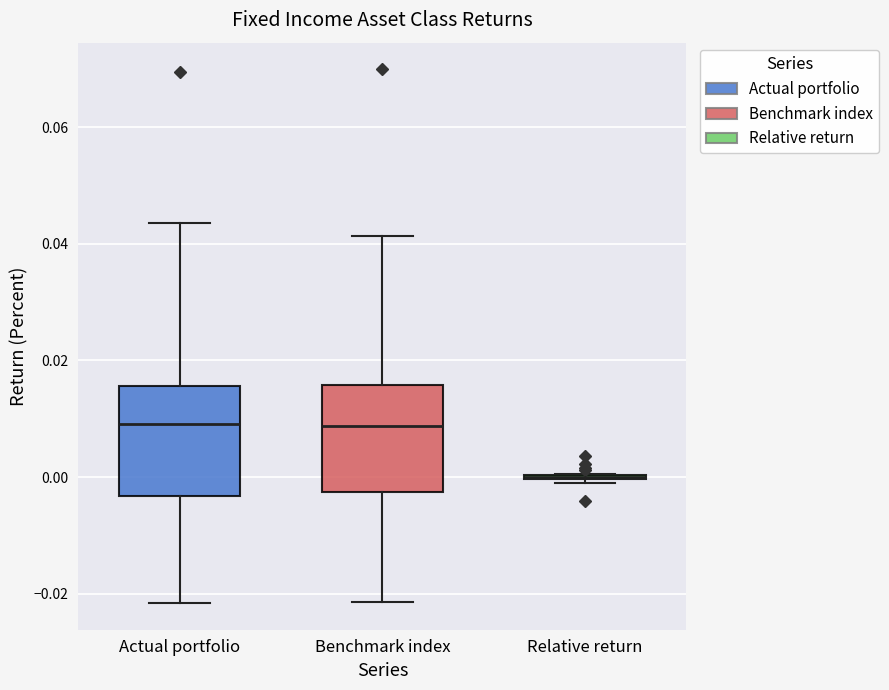

Reading left to right, transcribe this box plot: for each box, give where its median line is, the range the box spans, and where its two whiskers end, as read against the y-axis. The values are not printed on the chart, so give them approximately, as read against the axis.

Actual portfolio: median 0.010, box -0.004 to 0.016, whiskers -0.022 to 0.044
Benchmark index: median 0.008, box -0.002 to 0.016, whiskers -0.022 to 0.042
Relative return: box collapsed to a line at 0.000, whiskers 0.000 to 0.000